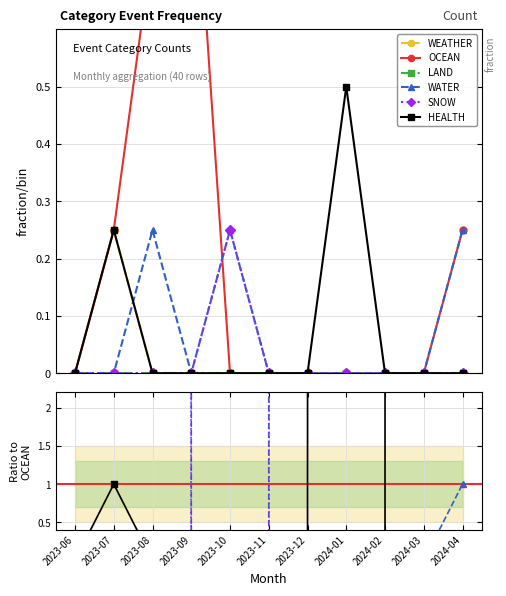

At which category does SNOW reach its first local peak?

2023-10